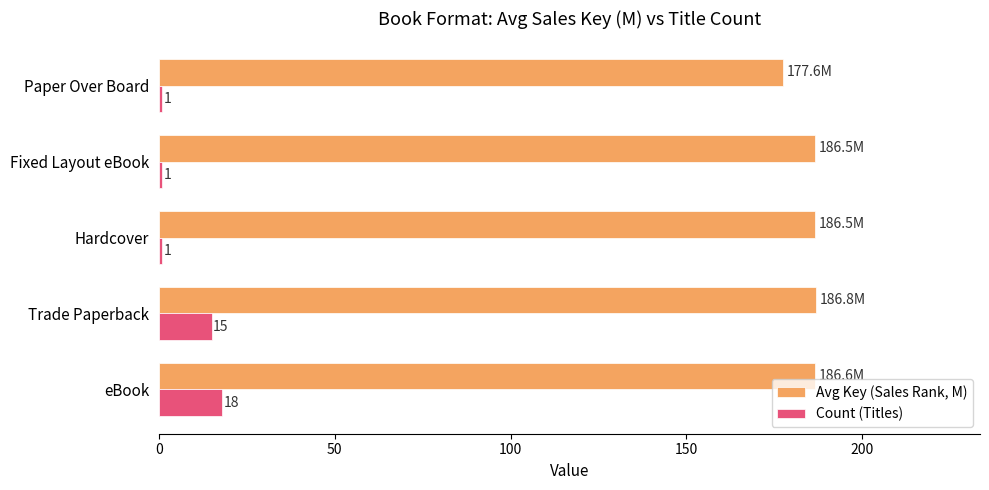

Which series has the widest spread of values?

Count (Titles)